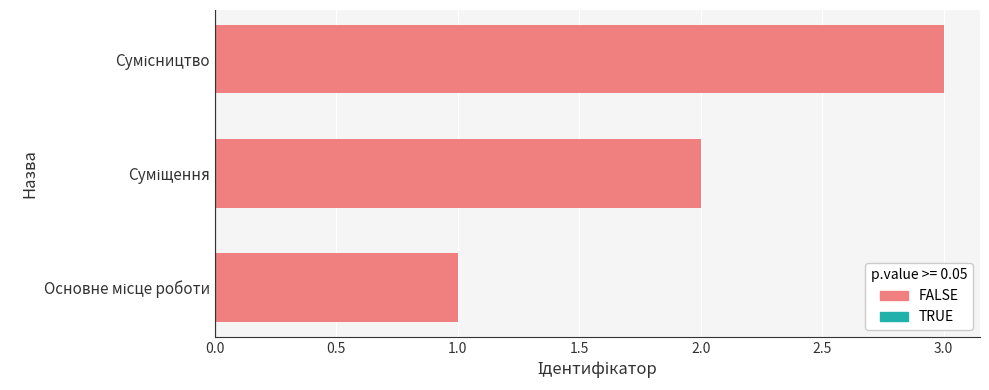

What is the sum of all values?

6